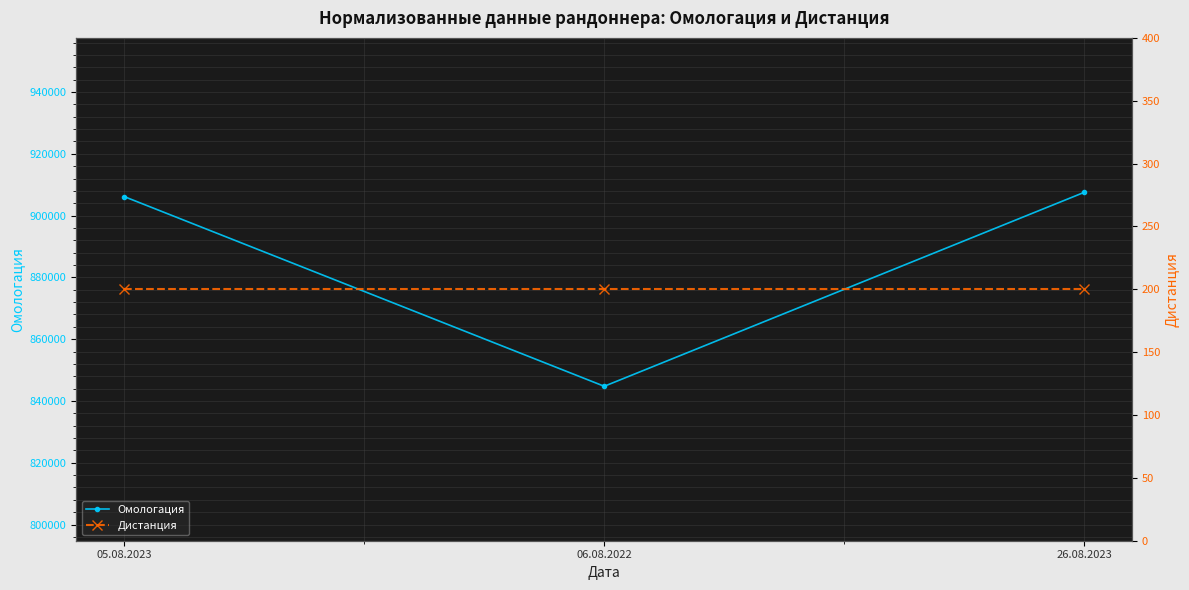

What is the sum of the Омологация values at 05.08.2023 and 06.08.2022?

1750903